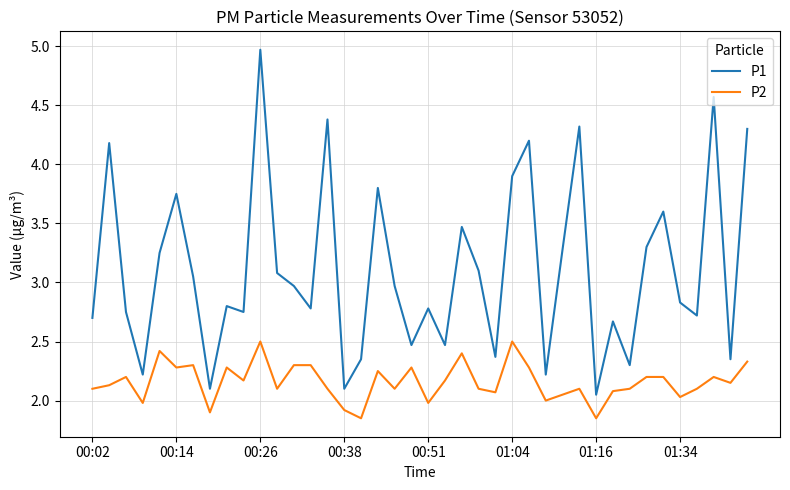

True or false: P1 and P2 cross at least once.

False